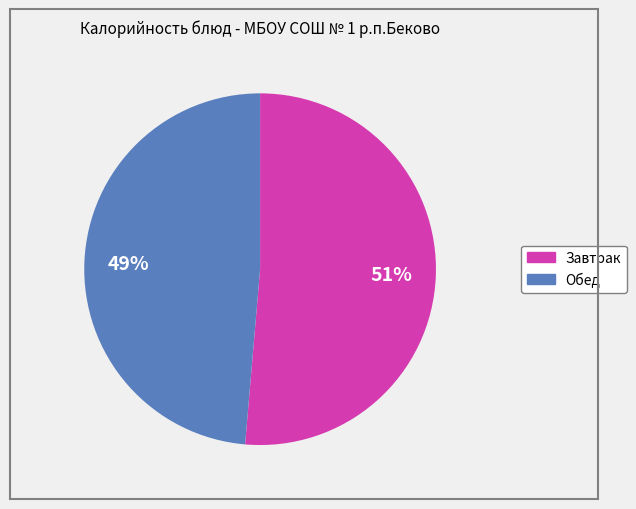

To the nearest percent, what is the average slice percentage?

50%